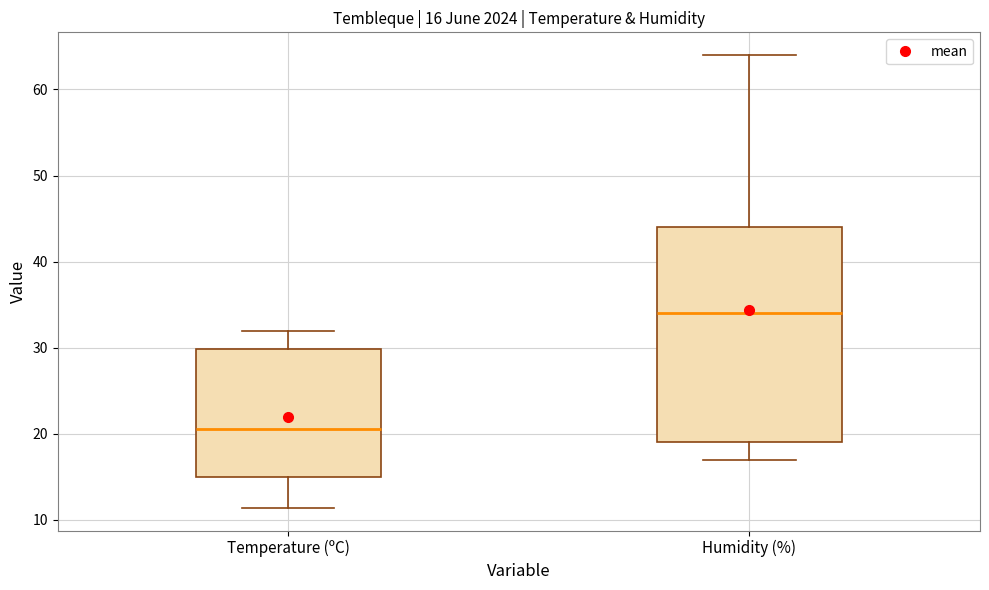

Comparing the boxes themselves (not the whiskers), which one is the tallest?

Humidity (%)